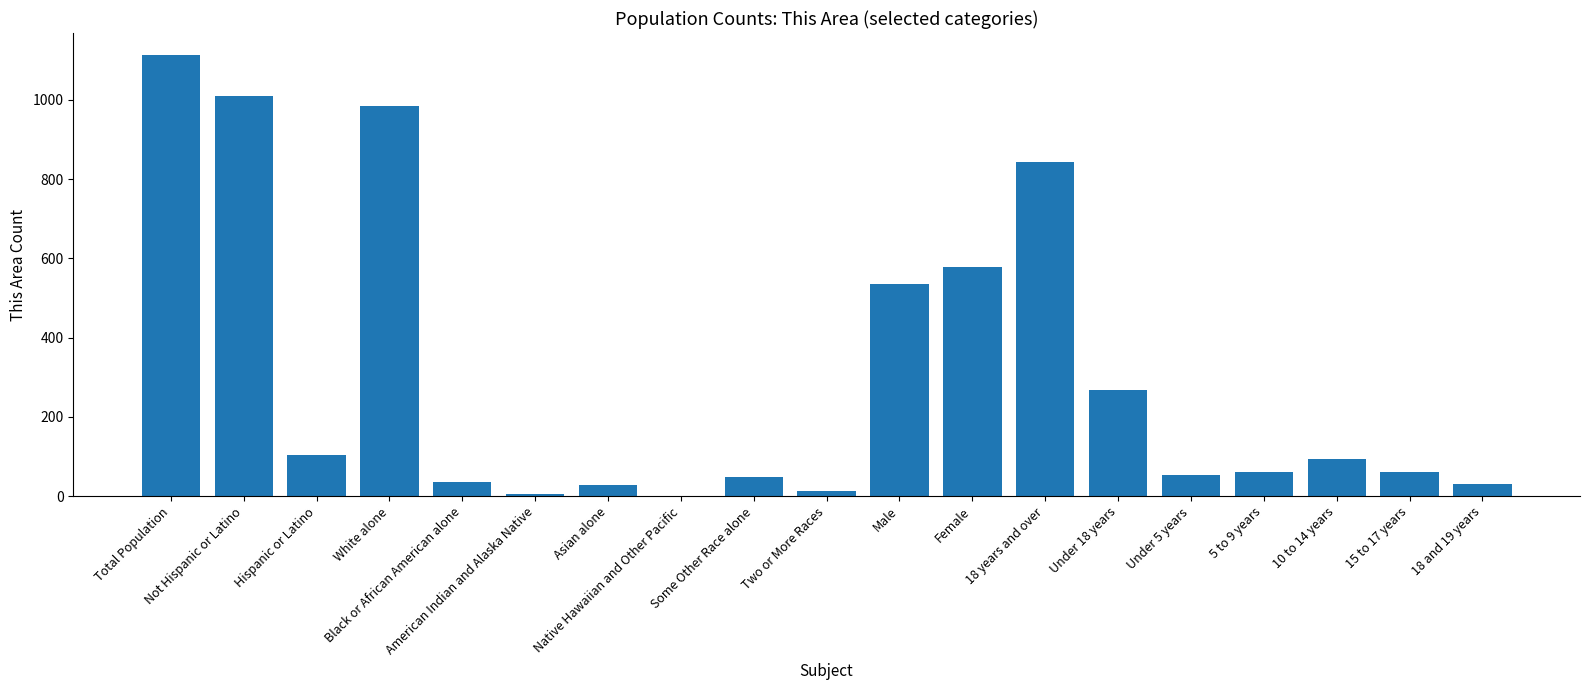

What is the greatest value displayed?

1113